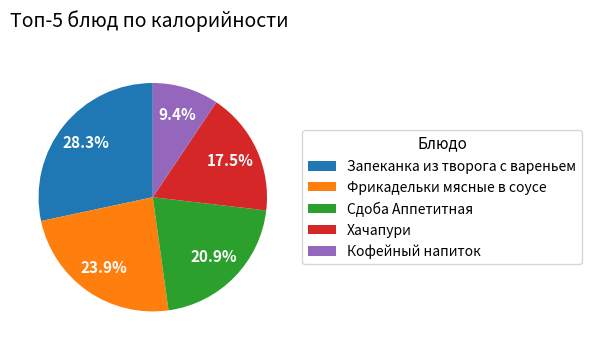

Which category has the biggest portion of the pie?

Запеканка из творога с вареньем